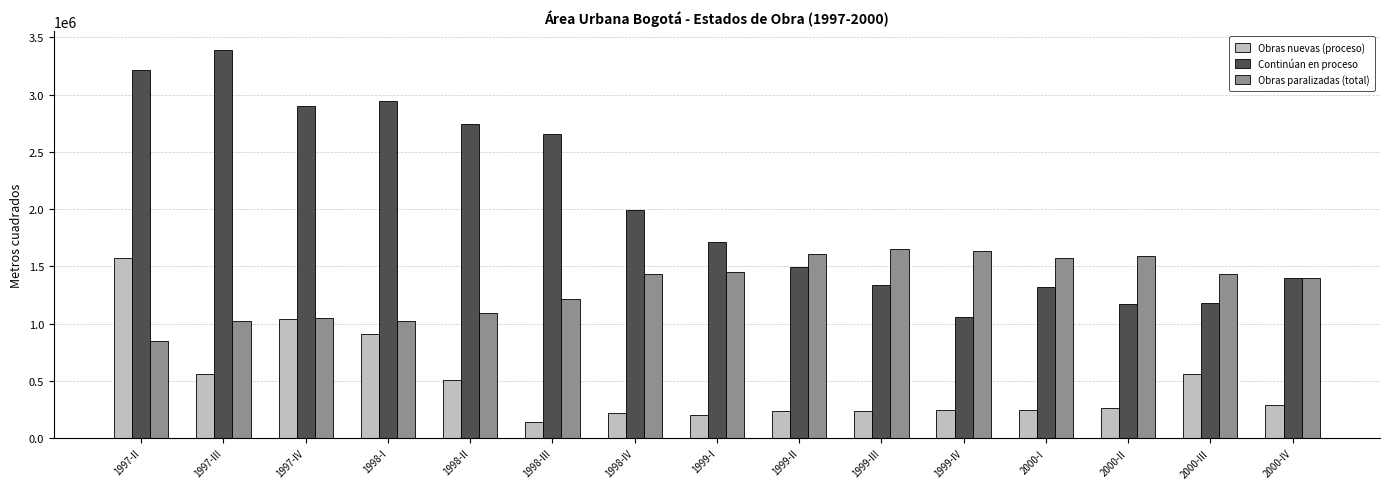

What is the total value across all series at 1998-I?

4883071